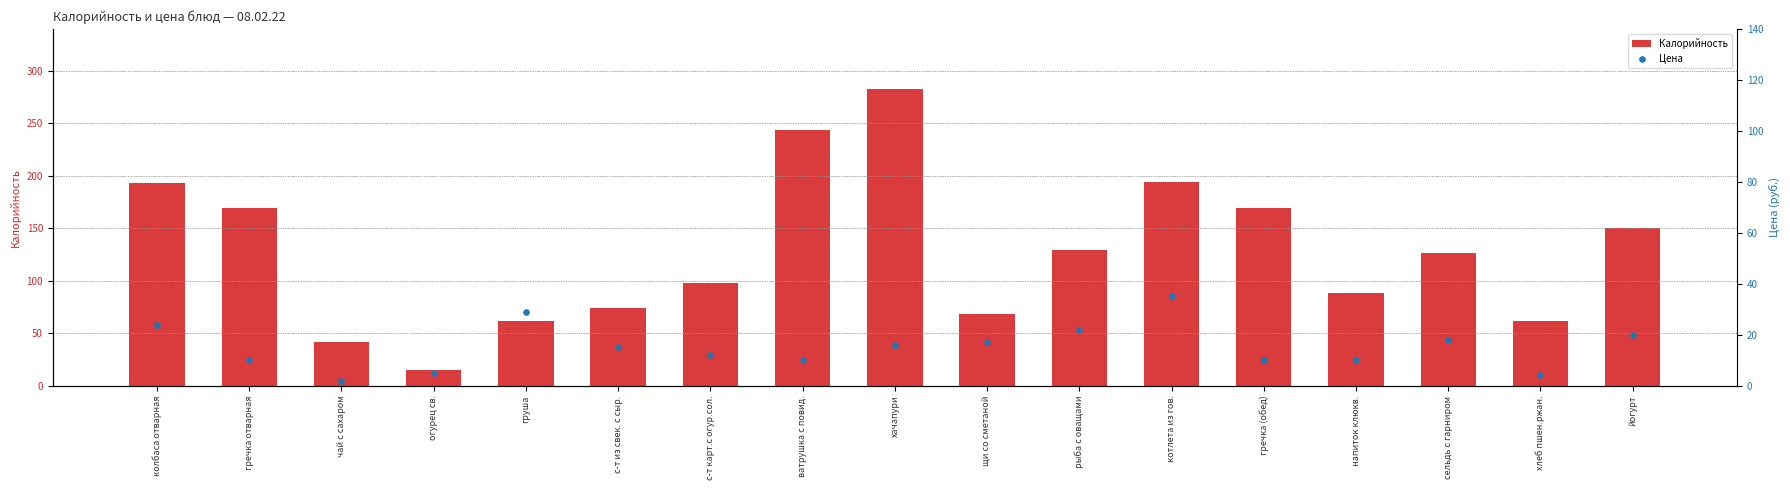

Is the value of Калорийность at напиток клюкв. greater than the value of Цена at огурец св.?

Yes